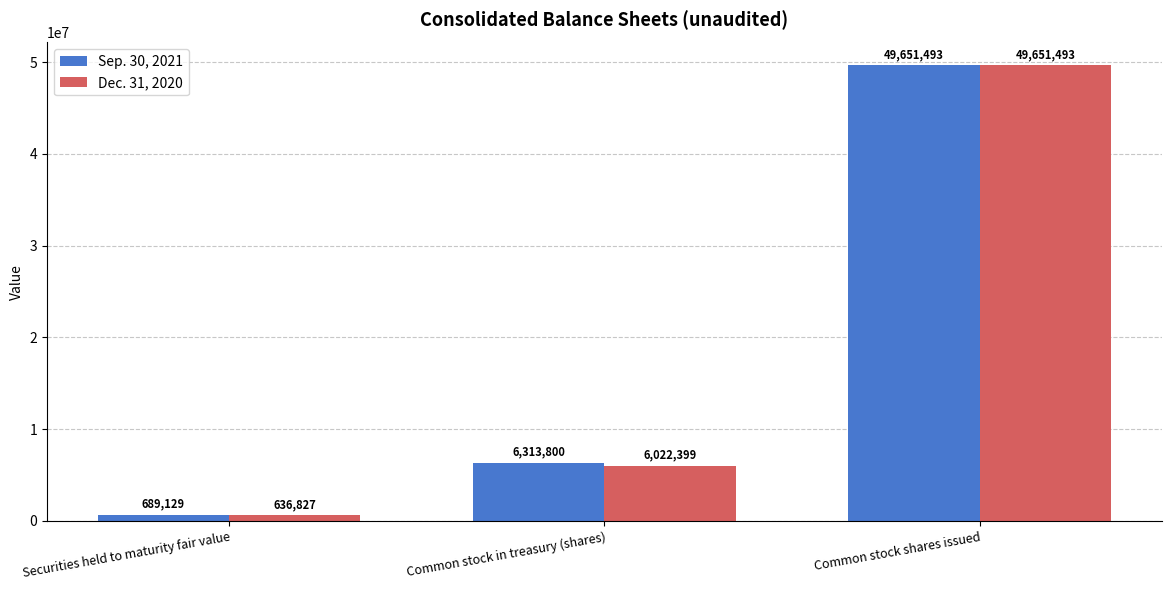

How many series are shown in this chart?

2